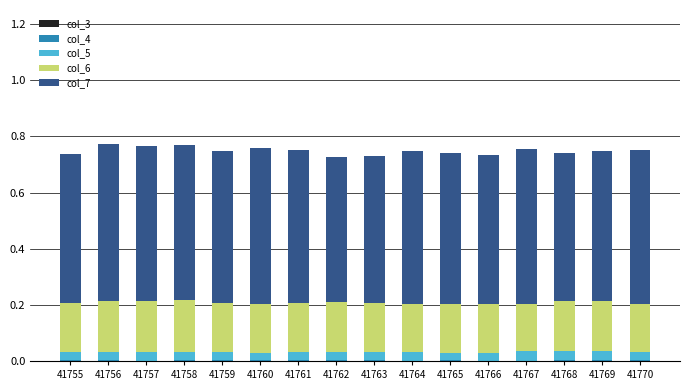

How many series are shown in this chart?

4